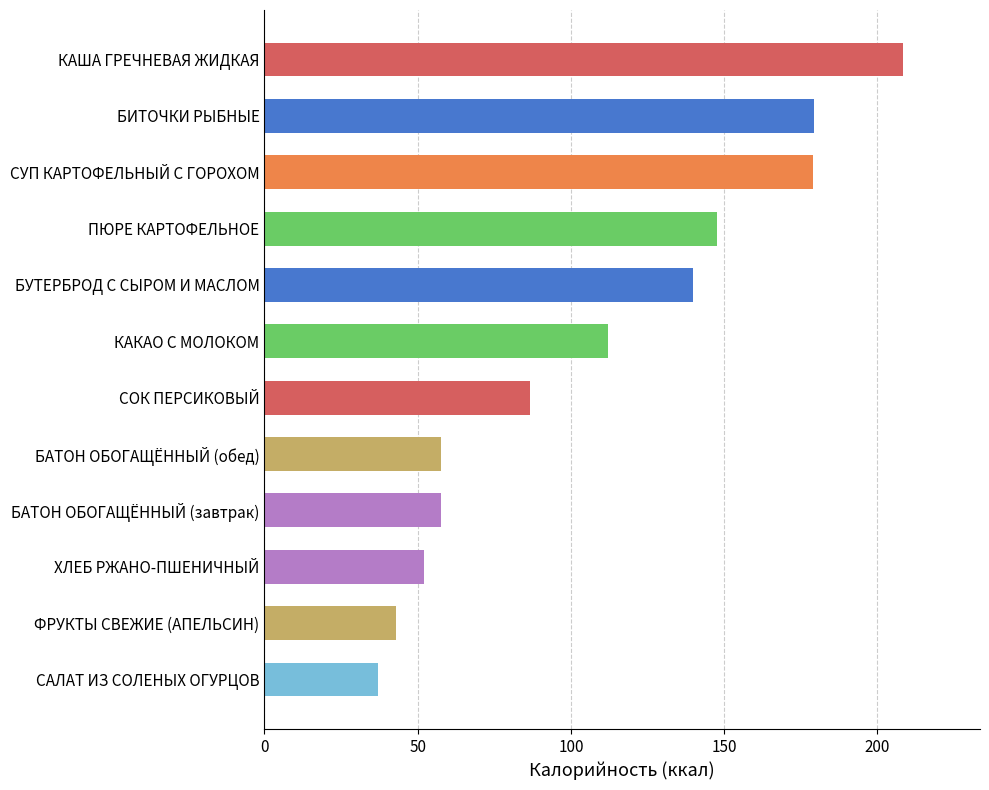

What is the maximum value shown in the chart?

208.5